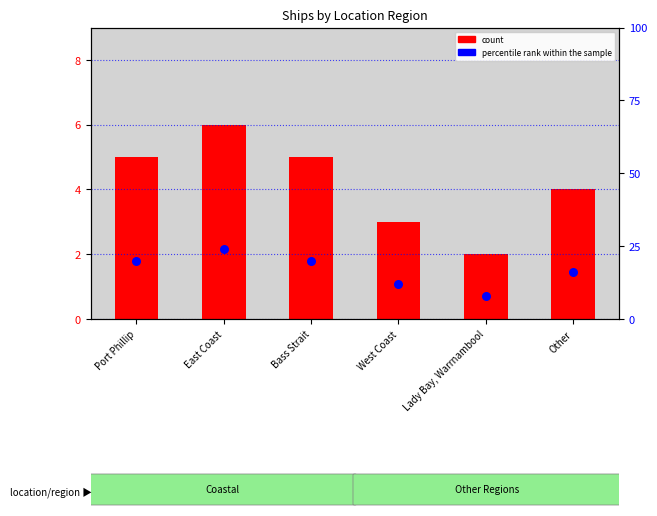

Which series reaches the maximum Y coordinate?

percentile rank within the sample